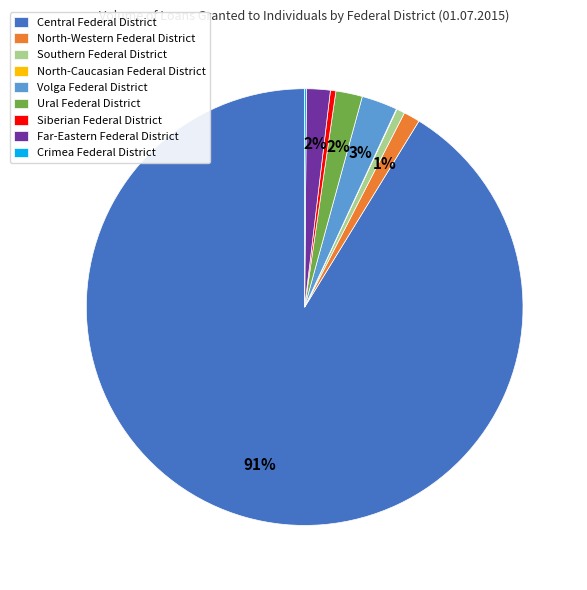

Is the sum of Ural Federal District and Southern Federal District greater than half?

No